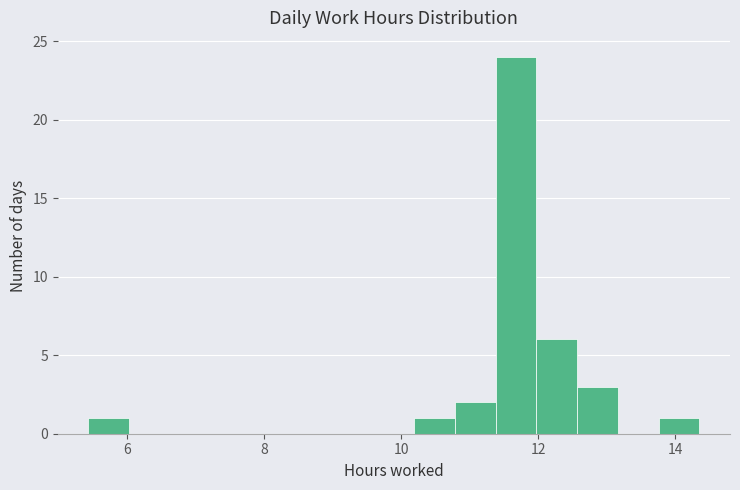

Read against the x-axis, roughly where is the centre of the tallest bar?

11.6